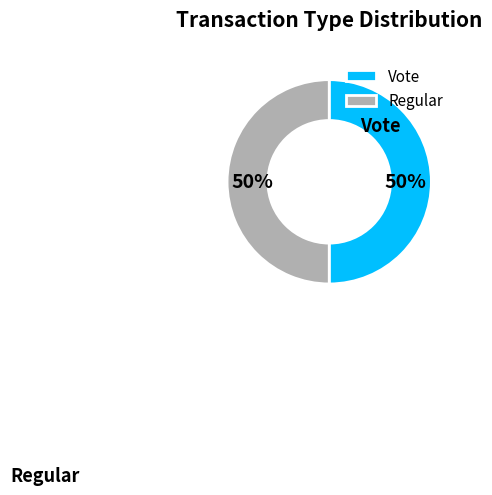

What is the ratio of the value at Regular to the value at Vote?

1.0